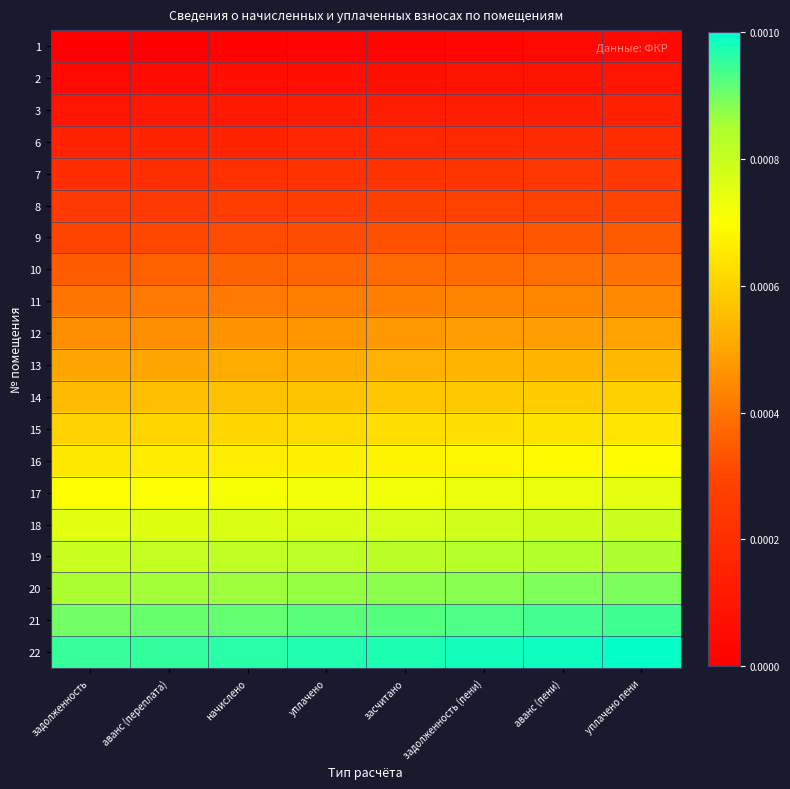

Rank the series at аванс (переплата) from highest to lowest value.

22, 21, 20, 19, 18, 17, 16, 15, 14, 13, 12, 11, 10, 9, 8, 7, 6, 3, 2, 1